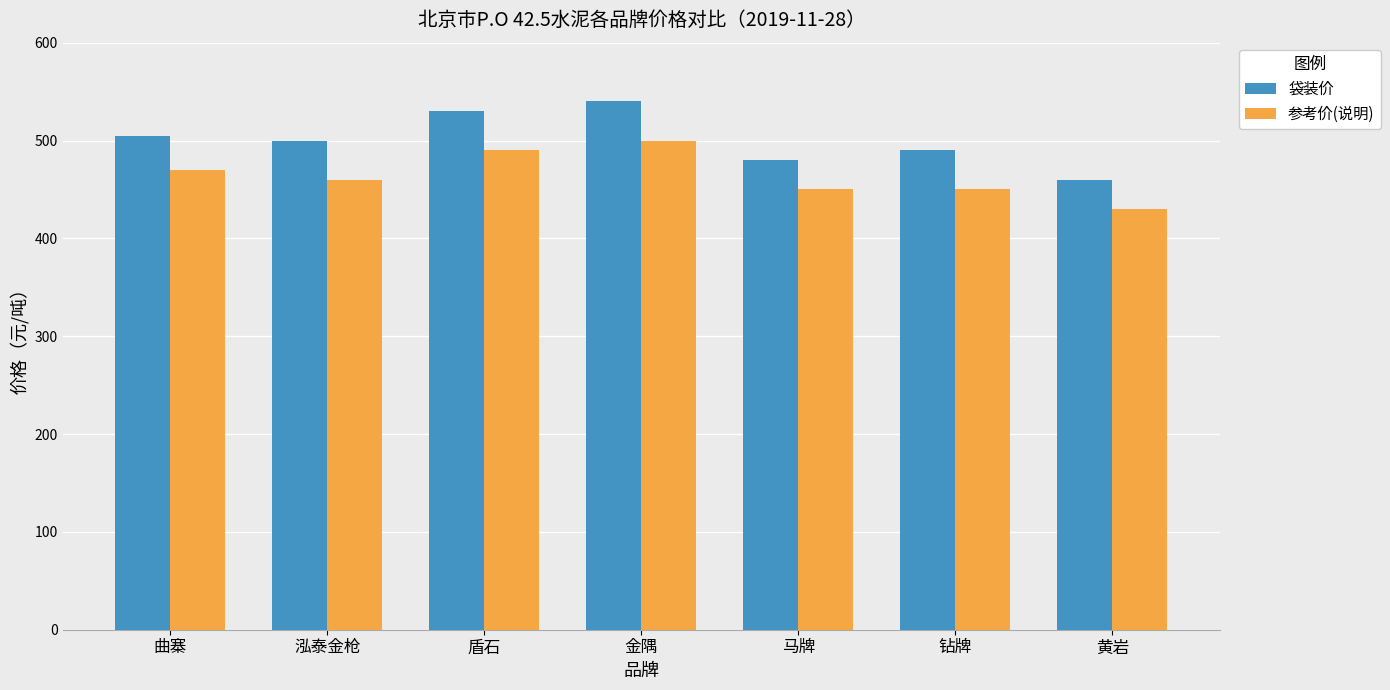

What is the value of the 袋装价 bar at the 2nd from the left?

500